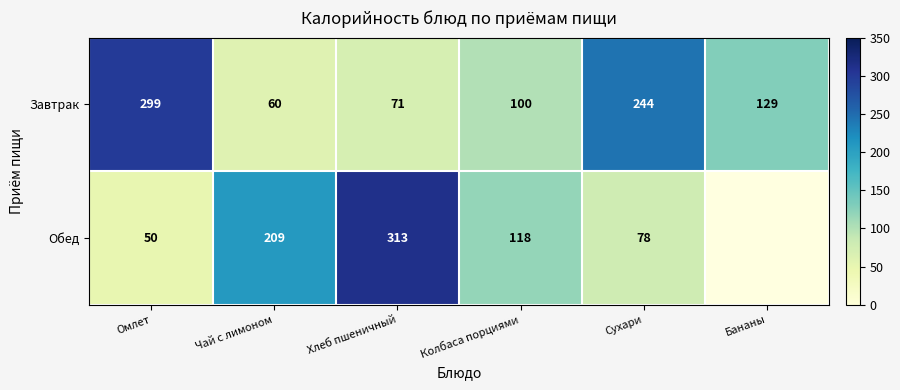

At which category does the chart reach its peak across all series?

Хлеб пшеничный